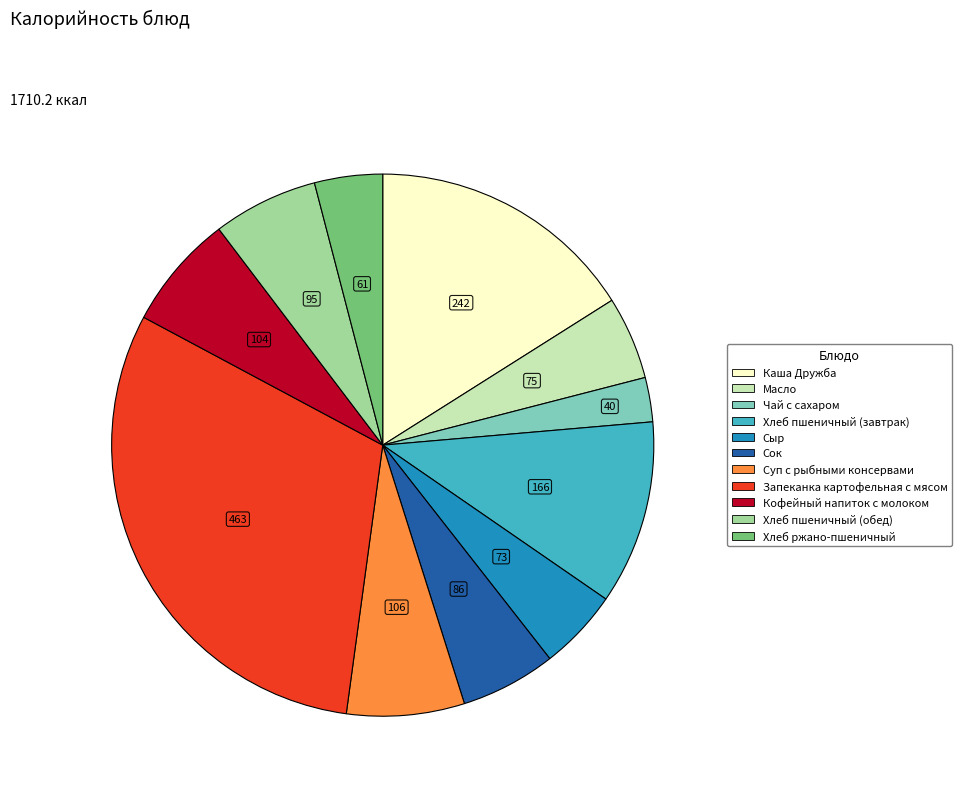

Between Чай с сахаром and Хлеб пшеничный (обед), which is larger?

Хлеб пшеничный (обед)